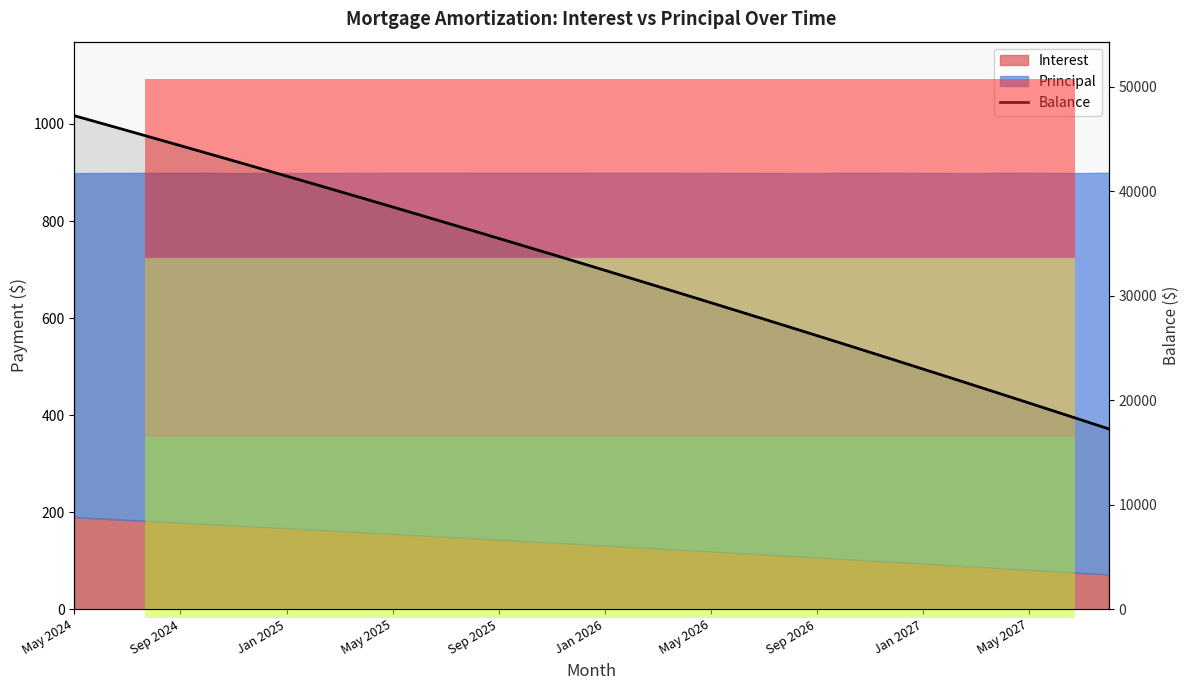

What is the change in value from 26 to 30?

-3176